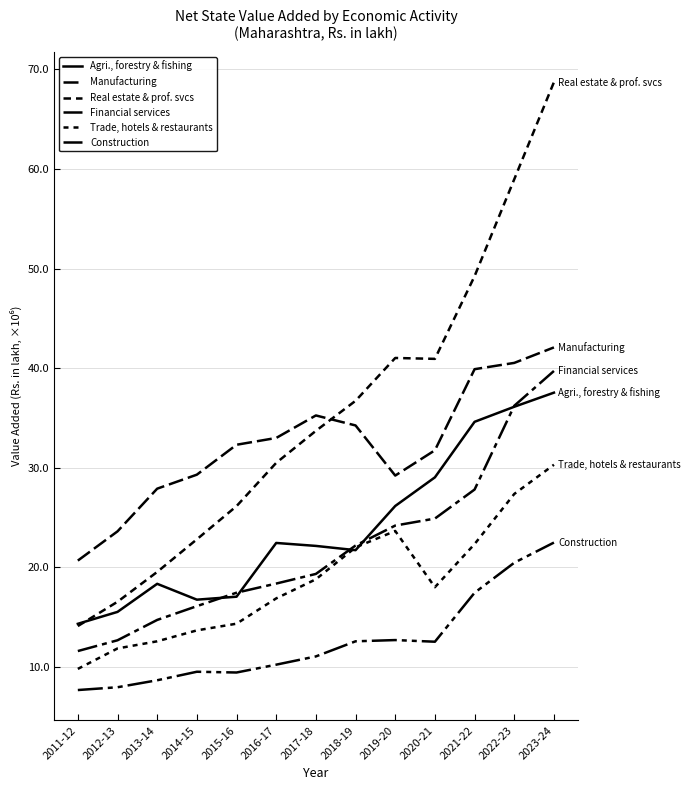

What is the label of the 12th point from the left?

2022-23